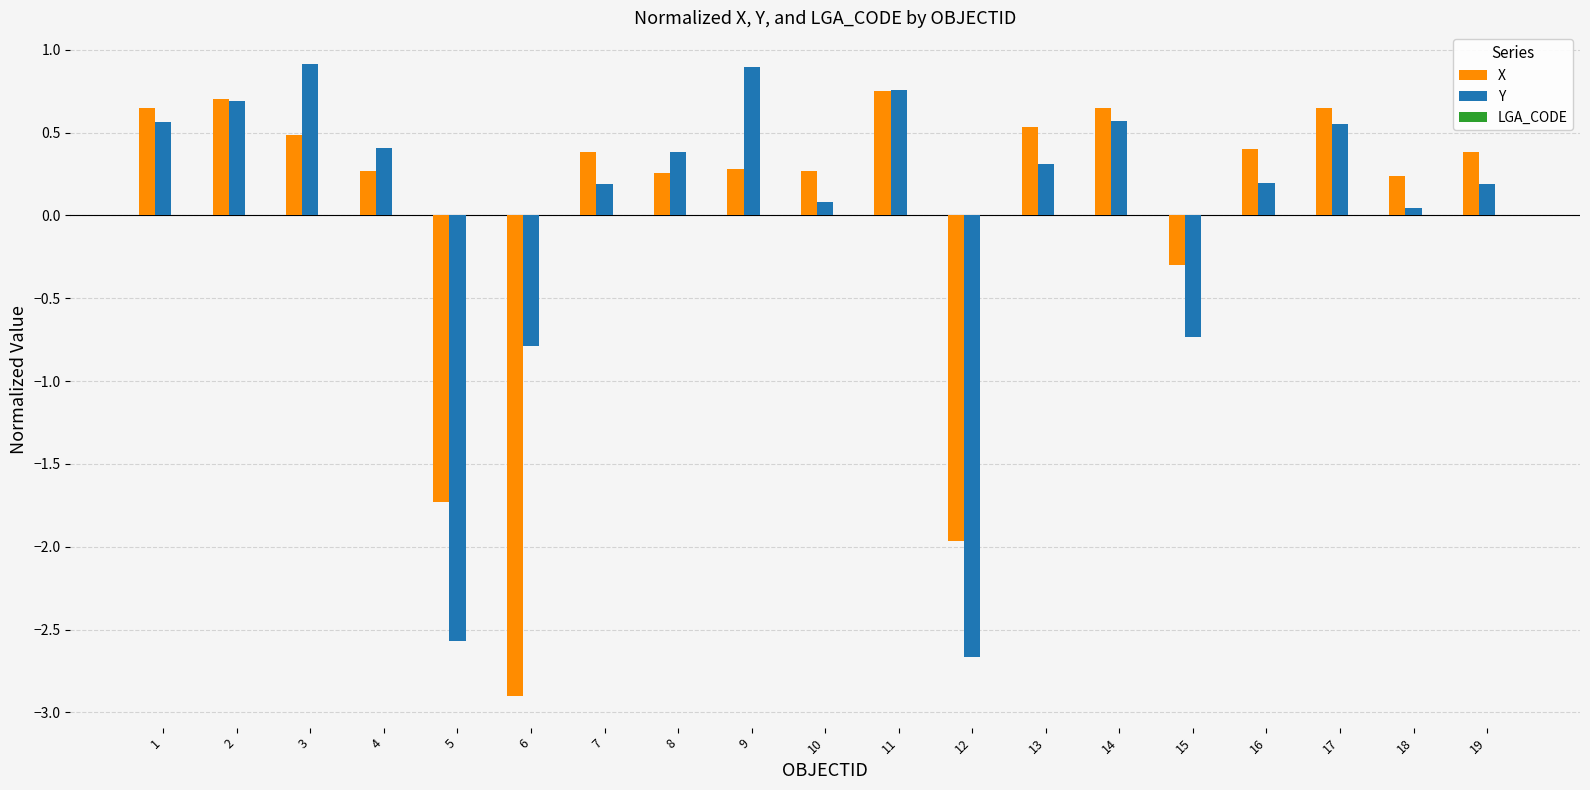

At which category does the chart reach its minimum across all series?

6